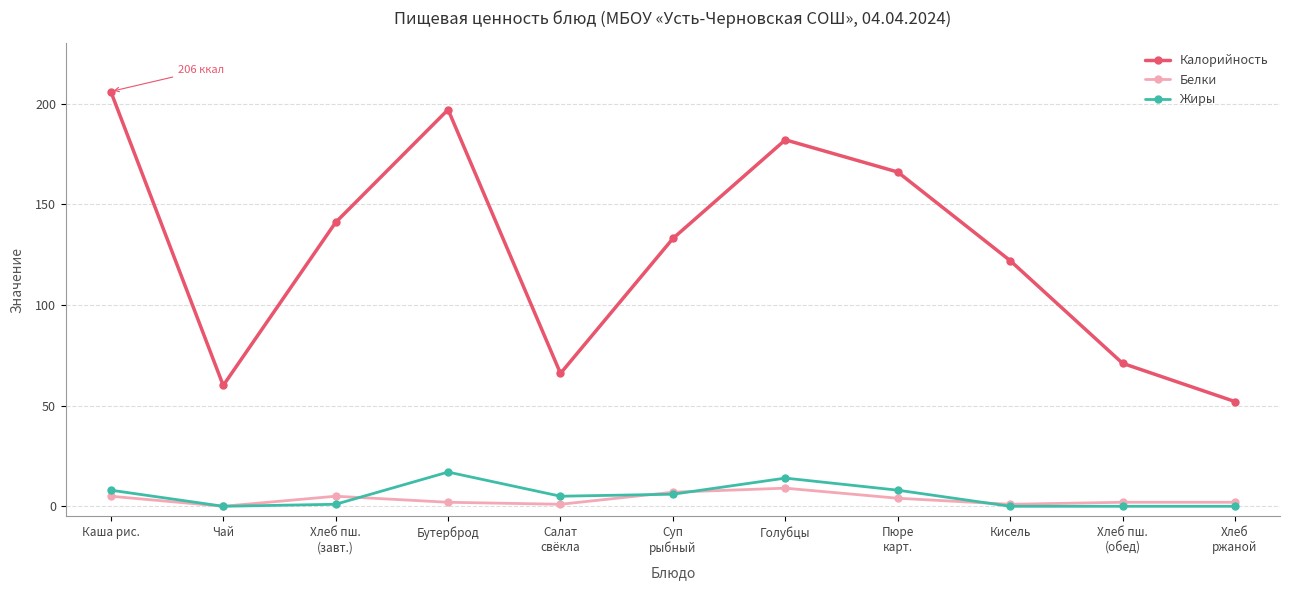

Is this an area chart (filled region under the line)?

No